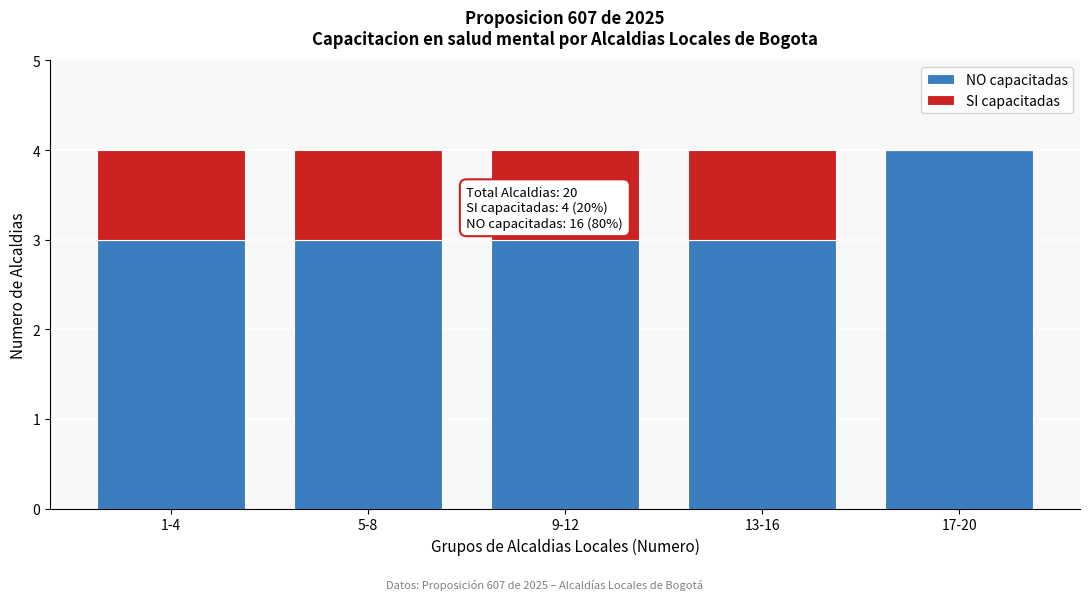

Reading left to right, what are the values for NO capacitadas?

1-4=3	5-8=3	9-12=3	13-16=3	17-20=4